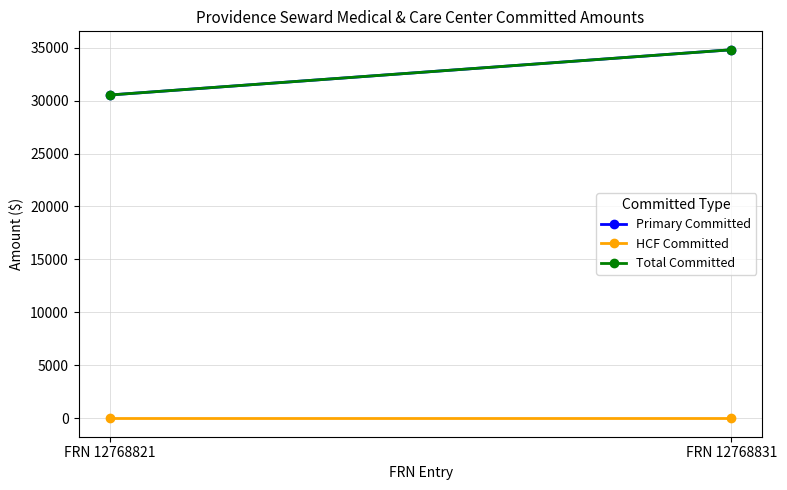

Which series changed the most between FRN 12768821 and FRN 12768831?

Primary Committed